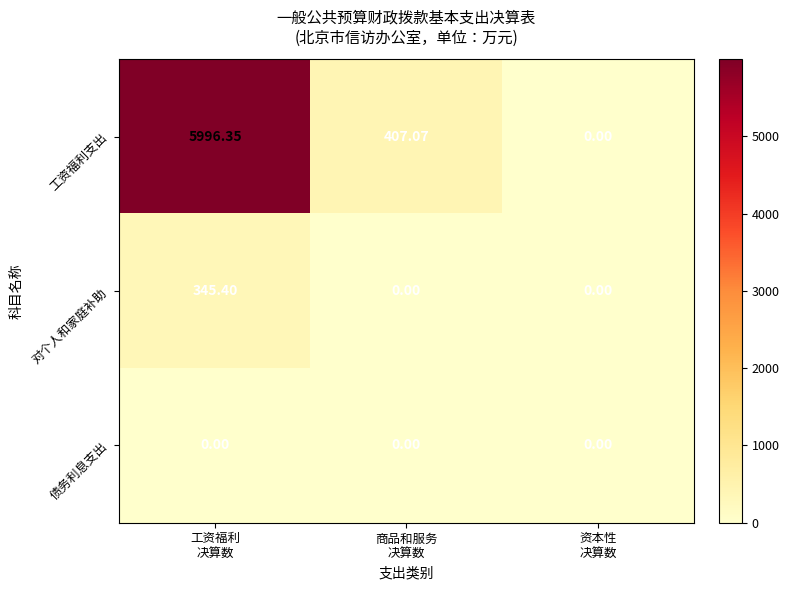

At how many categories does at least one series exceed 4833?

1